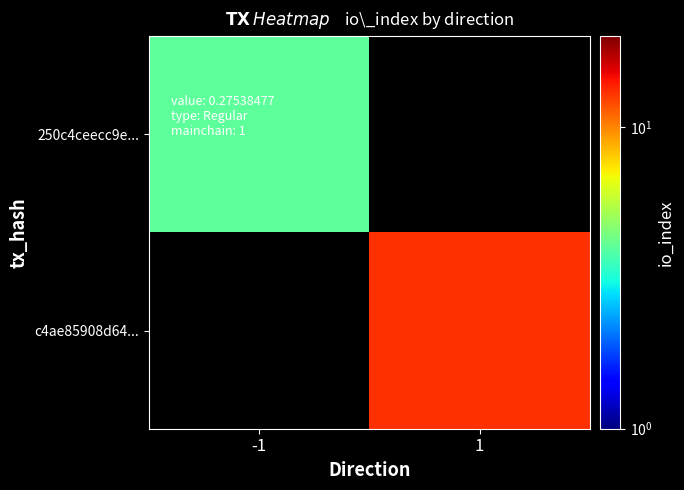

Which series has the widest spread of values?

250c4ceecc9e...